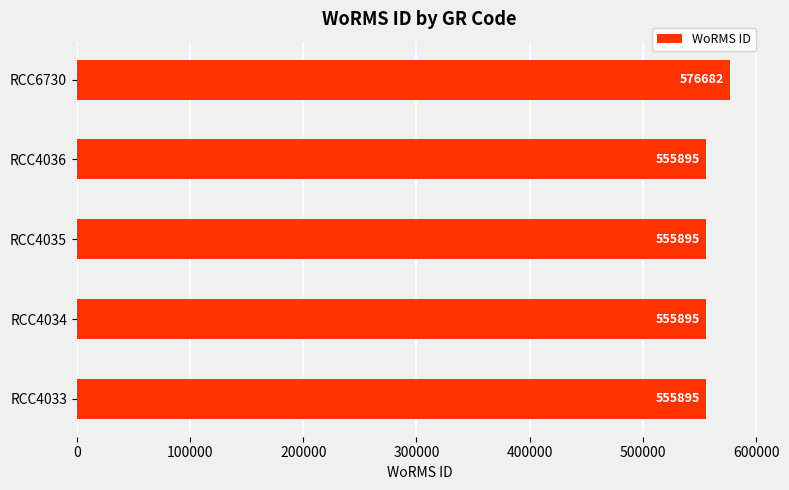

Reading bottom to top, extract all data points from this chart.

RCC4033=555895	RCC4034=555895	RCC4035=555895	RCC4036=555895	RCC6730=576682